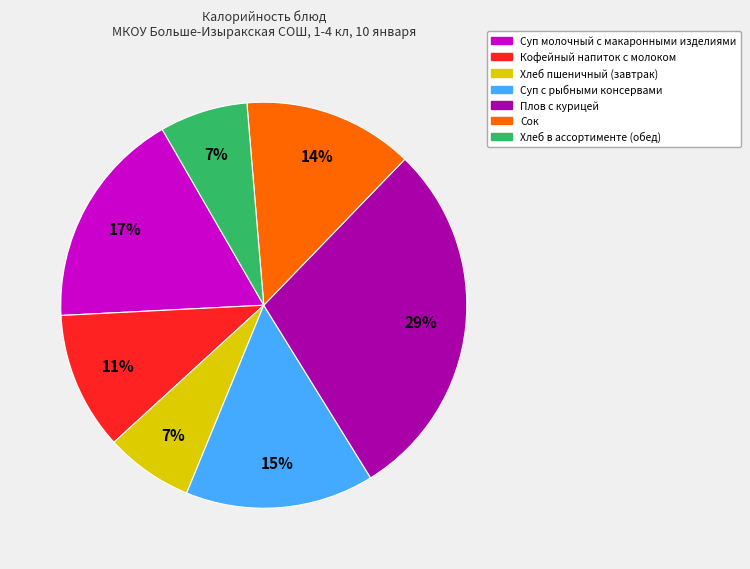

To the nearest percent, what percentage of the pie is Суп молочный с макаронными изделиями?

17%